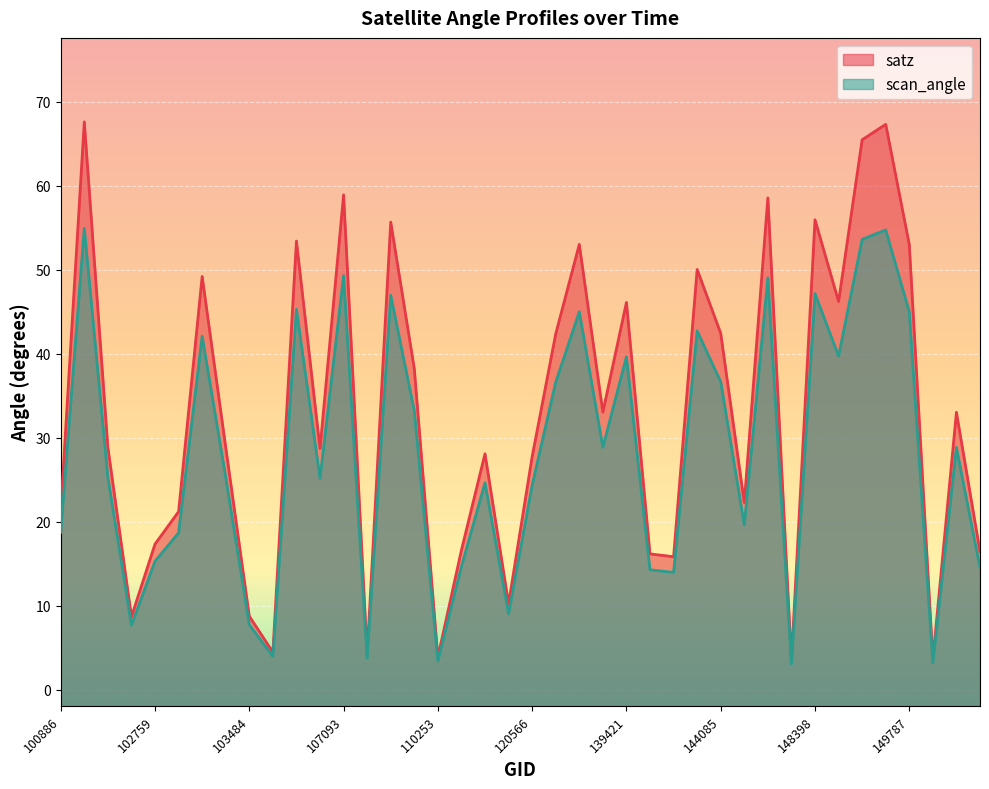

Reading left to right, what are all the values shown in this chart?

satz: 21.3	67.6	28.9	8.7	17.3	21.2	49.2	28.9	8.7	4.5	53.4	28.7	58.9	4.2	55.7	38.2	3.9	16.6	28.1	10.2	27.7	42.4	53.0	33.0	46.1	16.2	15.8	50.0	42.4	22.3	58.5	3.5	55.9	46.2	65.5	67.3	53.0	3.6	33.0	16.4
scan_angle: 18.7	54.9	25.3	7.7	15.3	18.7	42.1	25.3	7.7	4.0	45.3	25.2	49.3	3.7	47.0	33.2	3.4	14.7	24.6	9.0	24.3	36.6	45.0	28.9	39.6	14.3	14.0	42.7	36.6	19.6	49.0	3.1	47.1	39.7	53.6	54.7	45.0	3.2	28.8	14.5